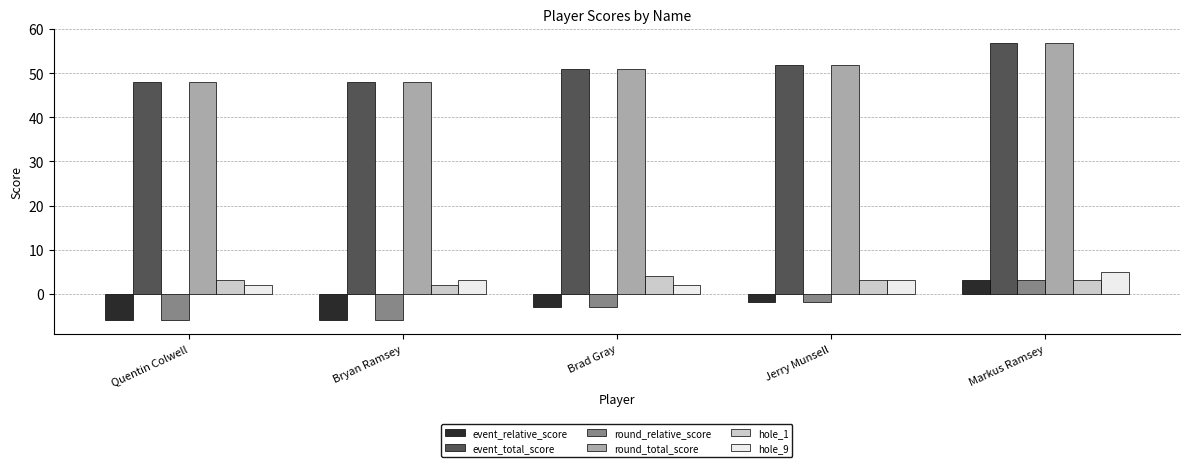

Does the chart contain stacked bars?

No